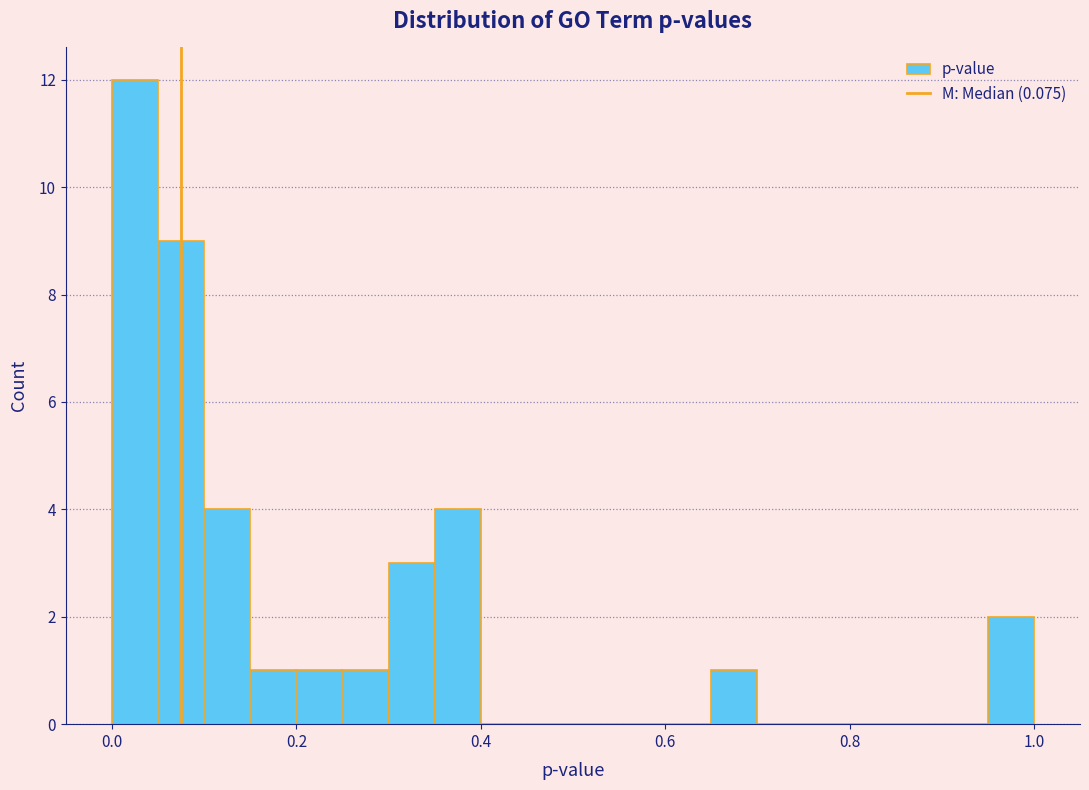

Around what value on the x-axis is the tallest bar? Give the approximate position of its centre, as read against the axis.

0.02